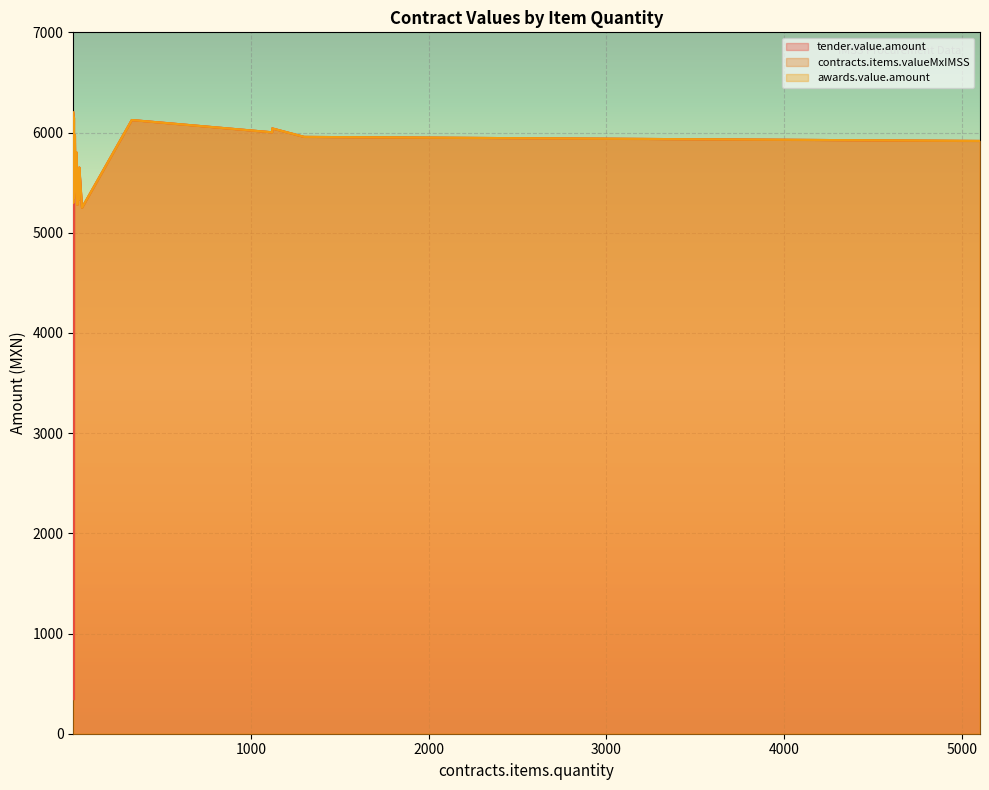

How many lines are shown in the chart?

3